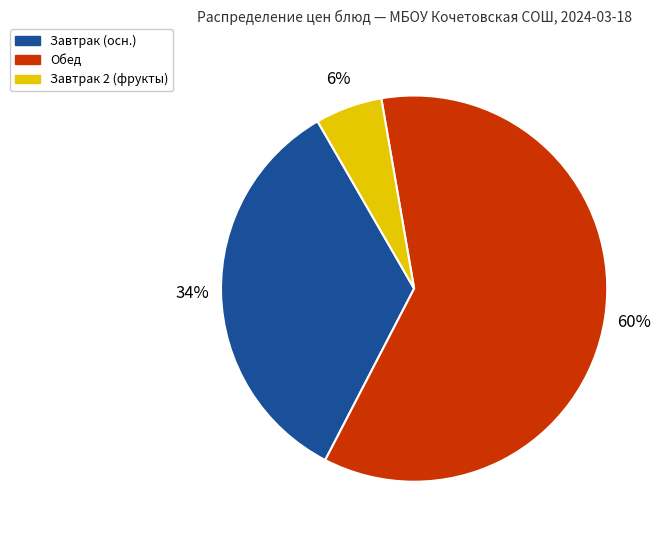

To the nearest percent, what is the average slice percentage?

33%